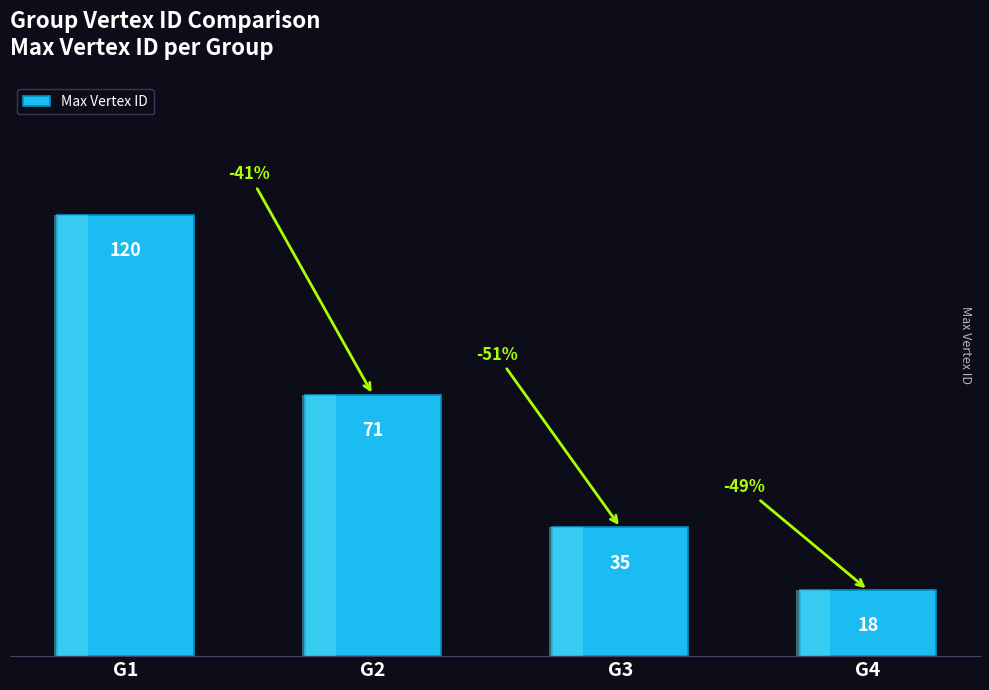

The value at G2 is 44. True or false?

False